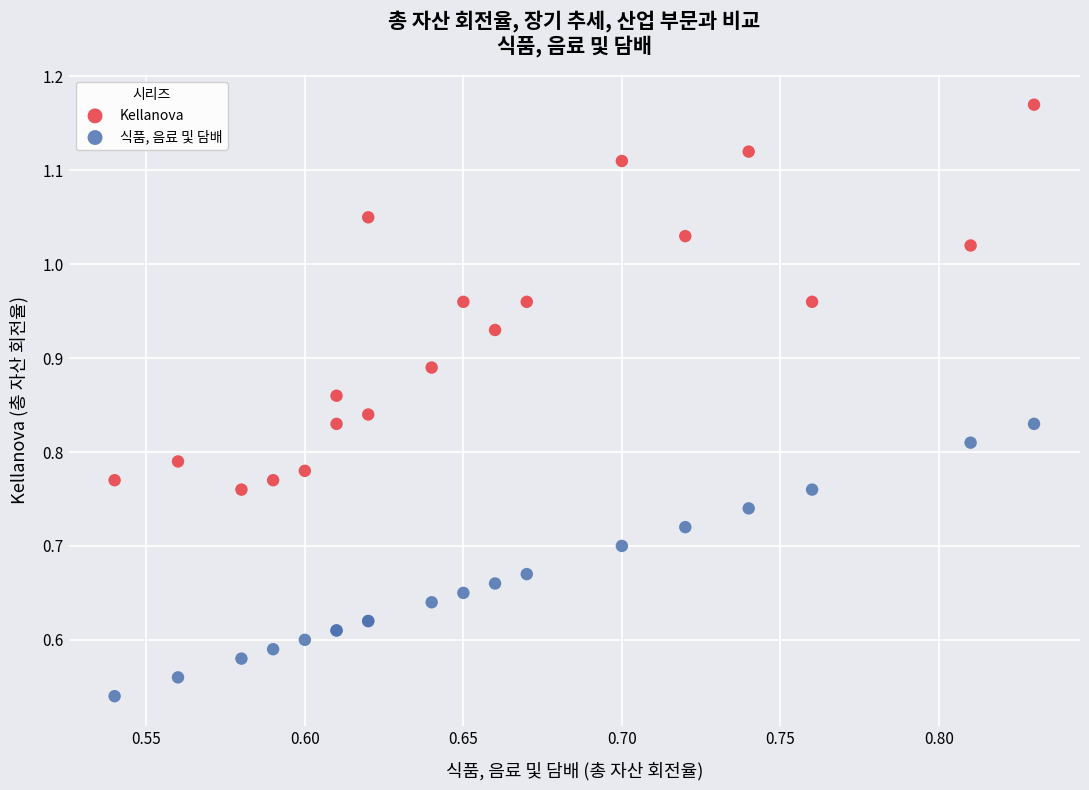

Which series has the widest spread of Y values?

Kellanova